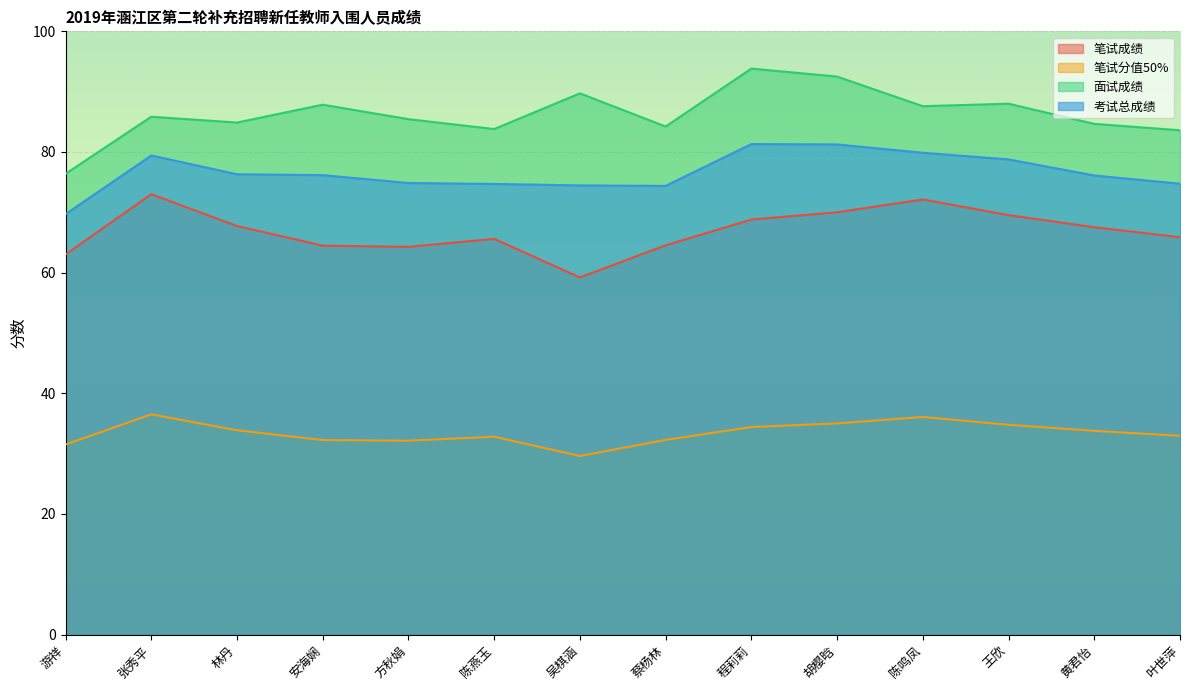

At which category is the sum across all series the highest?

胡樱晗